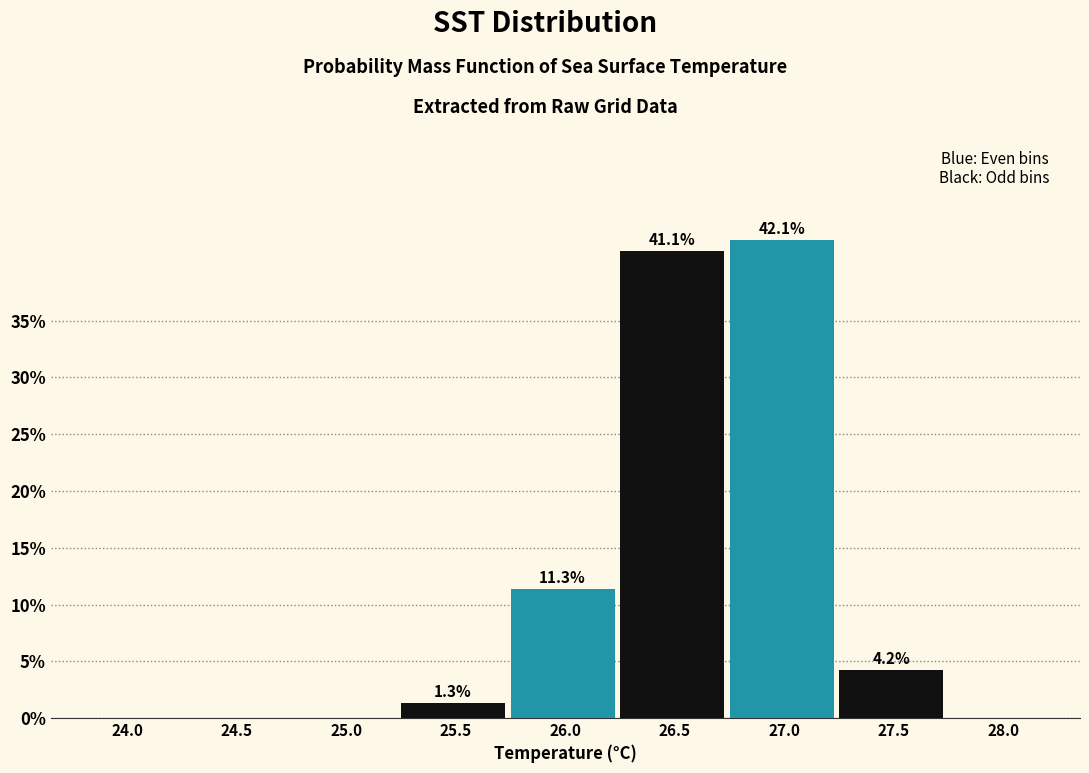

Reading left to right, extract all data points from this chart.

24.0=0.0	24.5=0.0	25.0=0.0	25.5=1.3	26.0=11.3	26.5=41.1	27.0=42.1	27.5=4.2	28.0=0.0